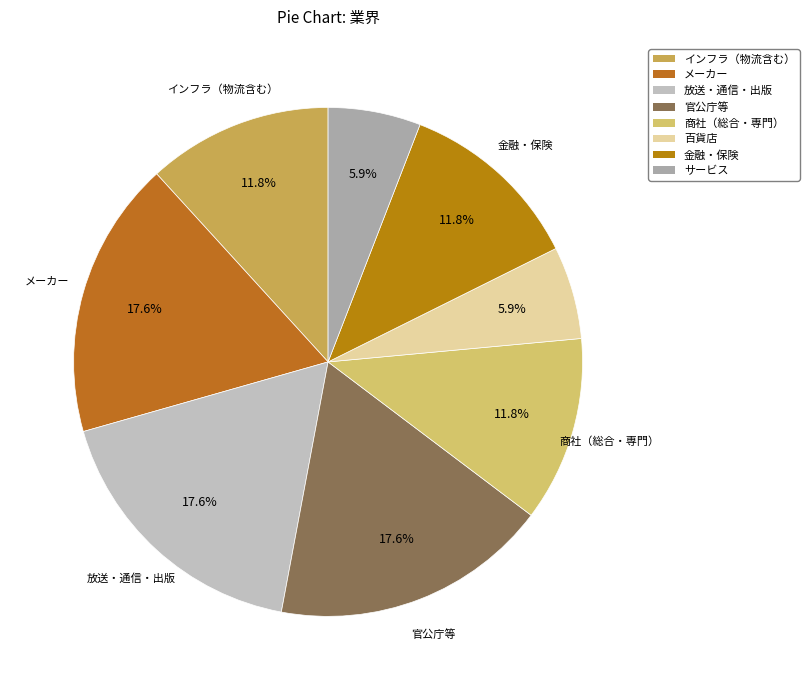

How many segments does this pie chart have?

8